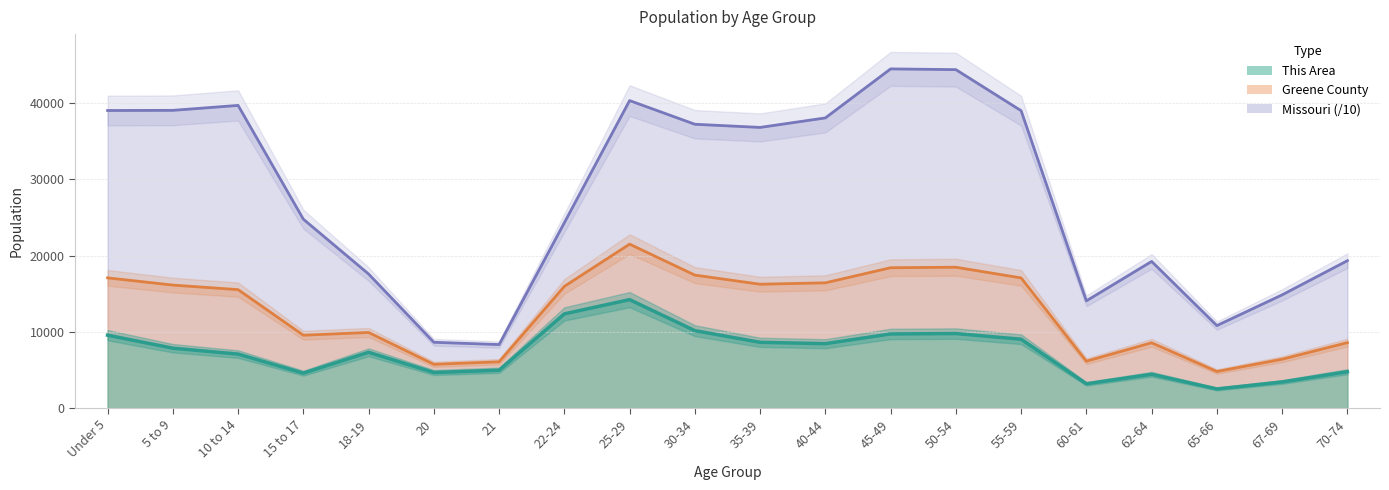

What is the difference between the second highest and minimum values in the Greene County series?

13663.0